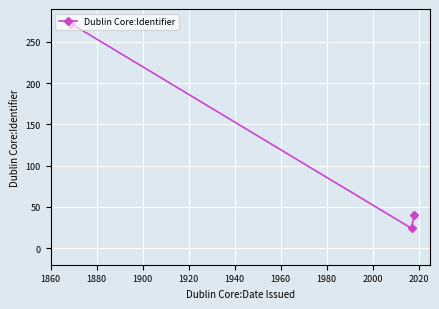

Reading right to left, what are all the values shown in this chart?

40	24	272